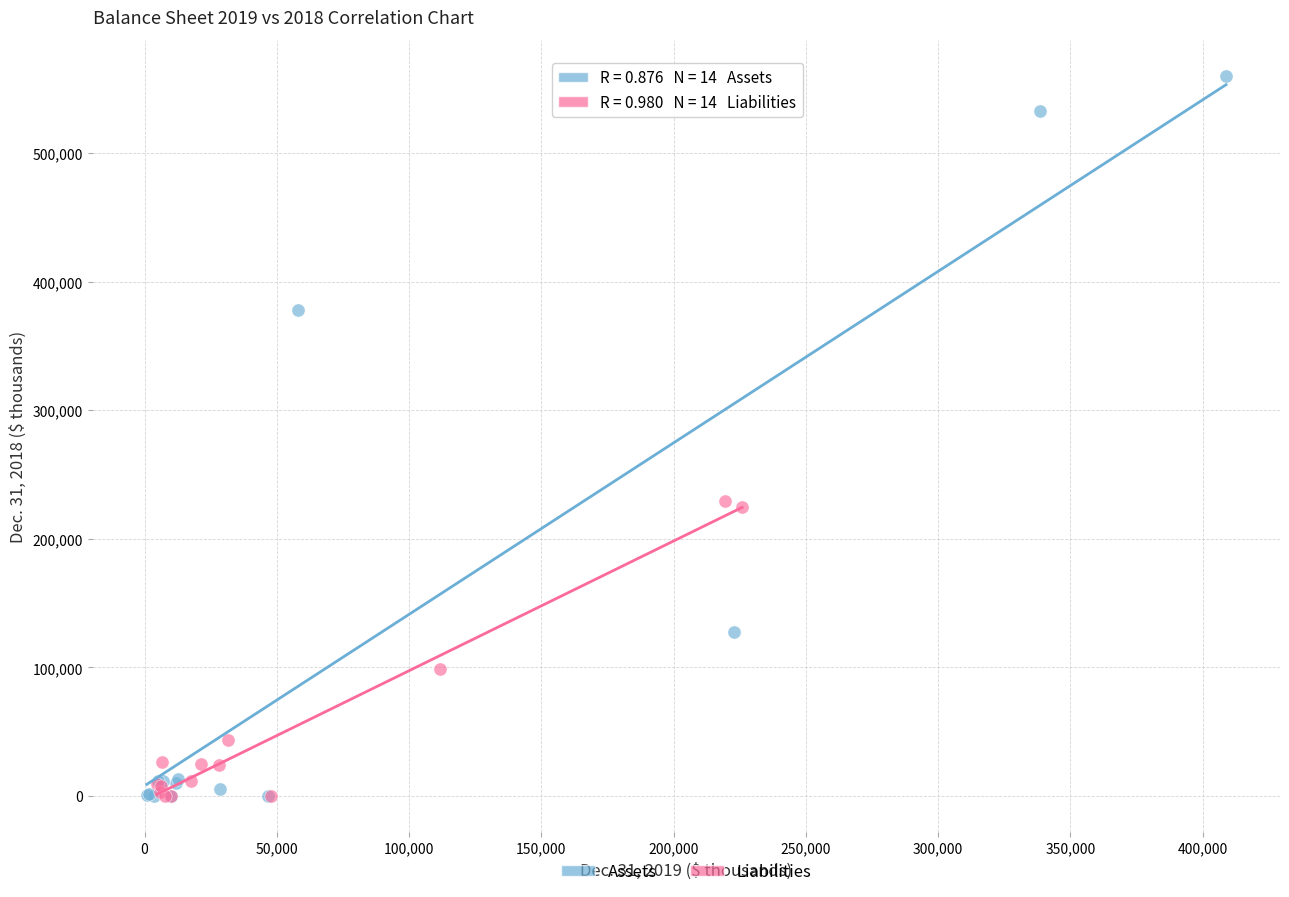

Which series has the largest Y range (max minus min)?

Assets